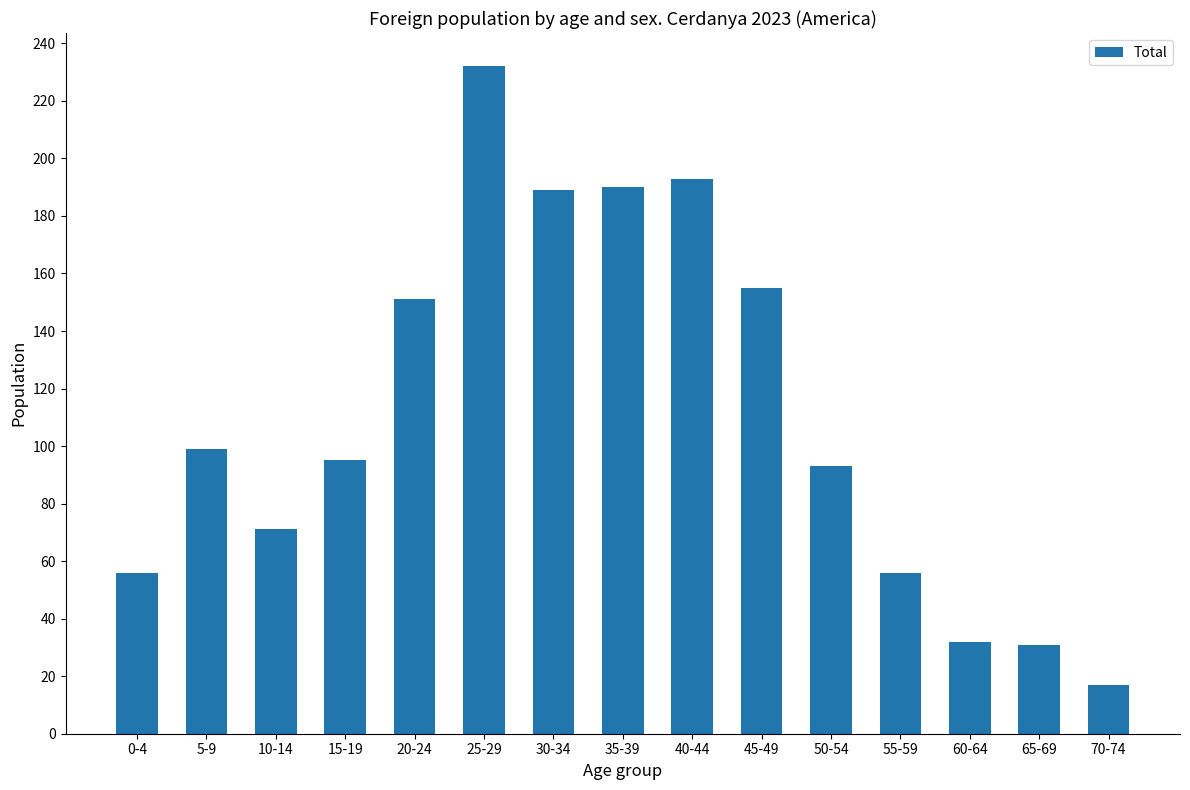

What is the difference between the maximum and second lowest values?

201